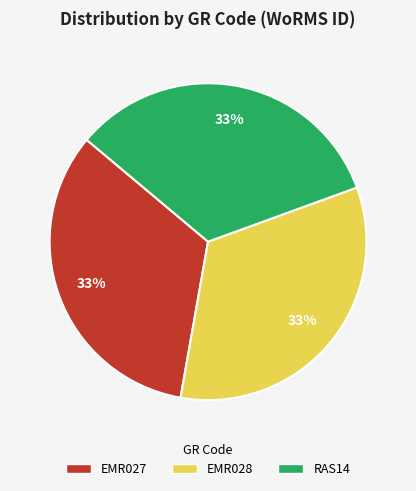

Is there a majority slice in this chart?

No